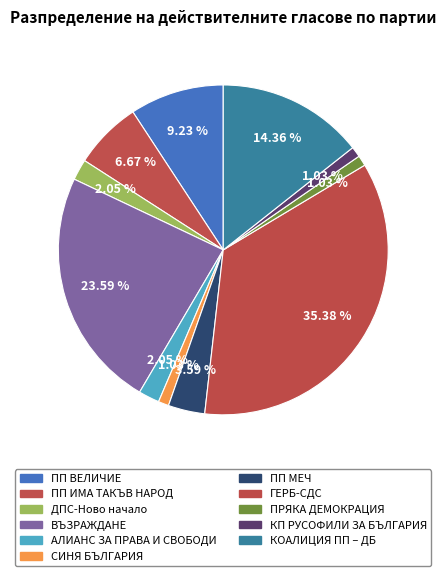

Is there any slice that represents more than half of the pie?

No